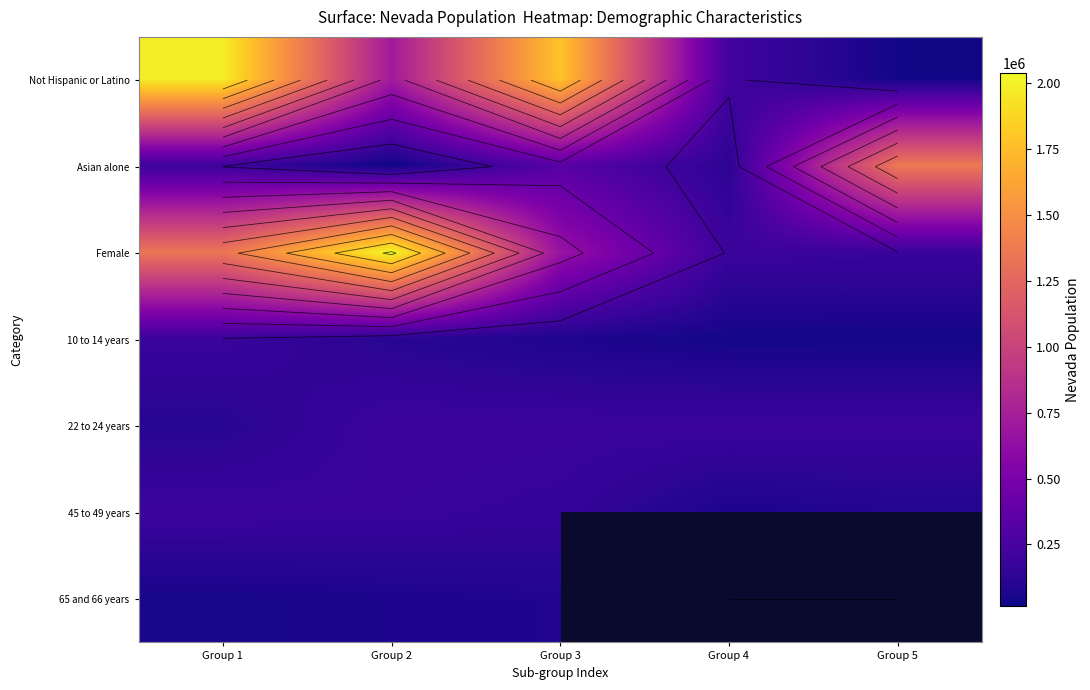

Where does the 22 to 24 years series first go above 191391?

Group 2